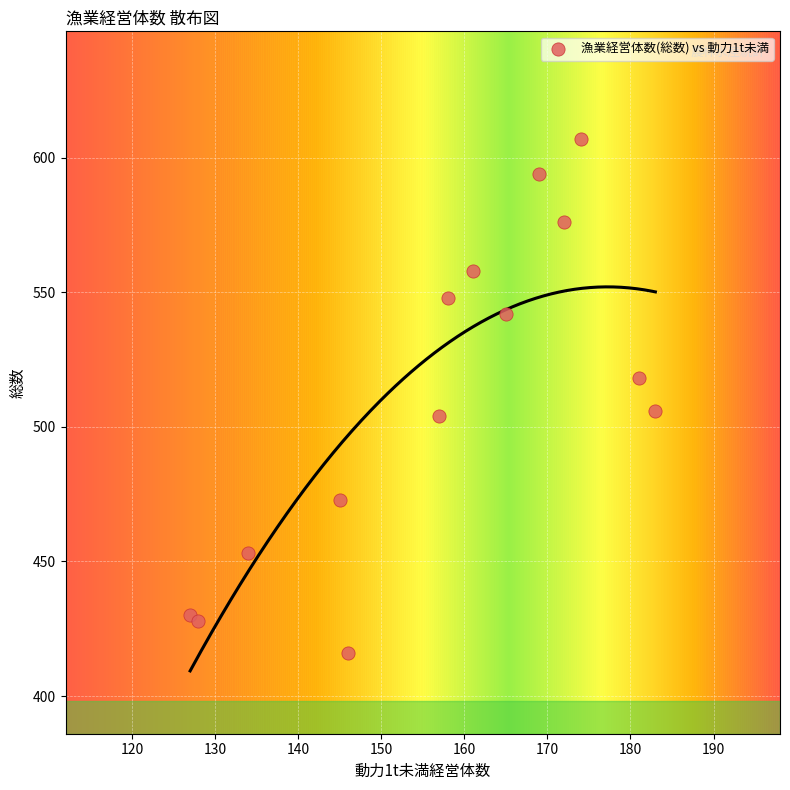

What is the range of Y values (max minus min)?

191